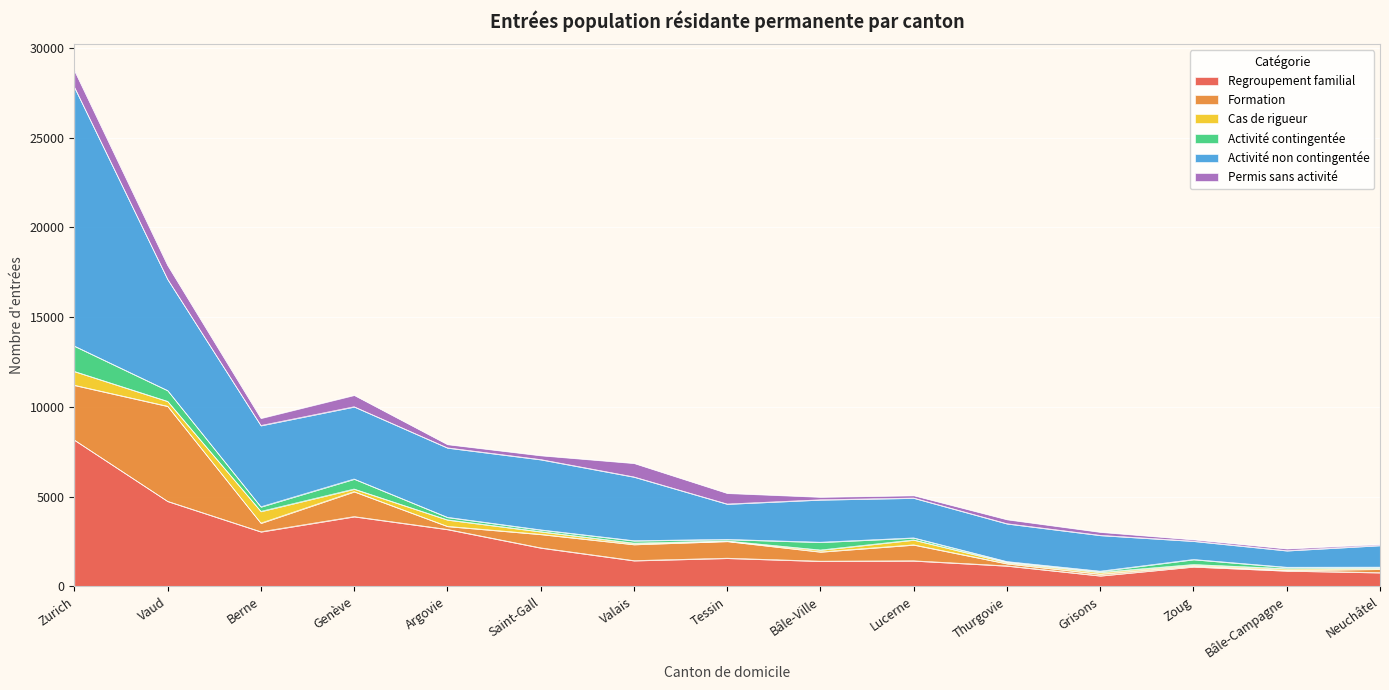

After their last crossing, which series has the higher values: Permis sans activité or Activité contingentée?

Permis sans activité